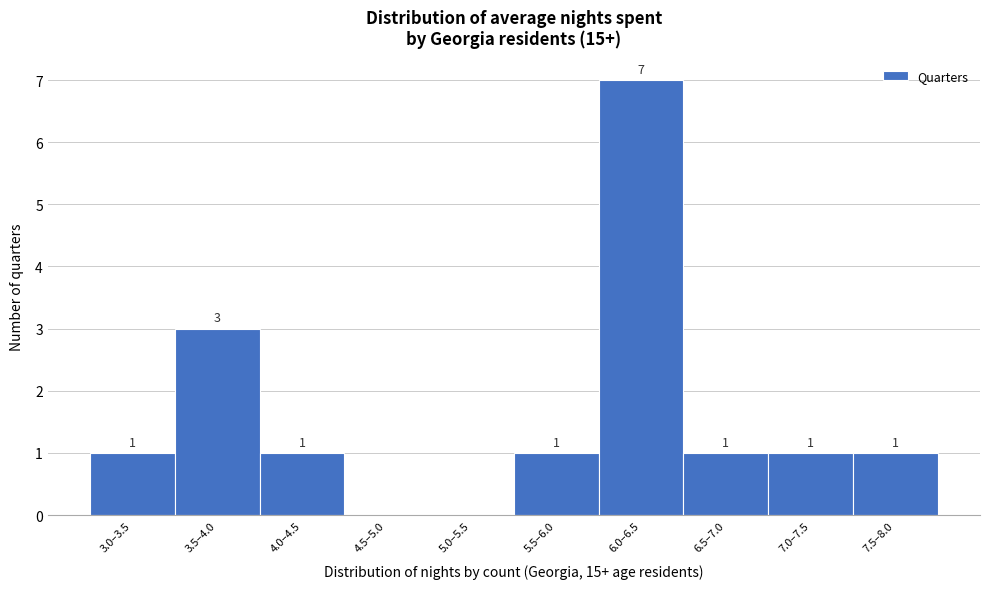

Reading left to right, list all the values displayed in this chart.

3.0–3.5=1	3.5–4.0=3	4.0–4.5=1	4.5–5.0=0	5.0–5.5=0	5.5–6.0=1	6.0–6.5=7	6.5–7.0=1	7.0–7.5=1	7.5–8.0=1